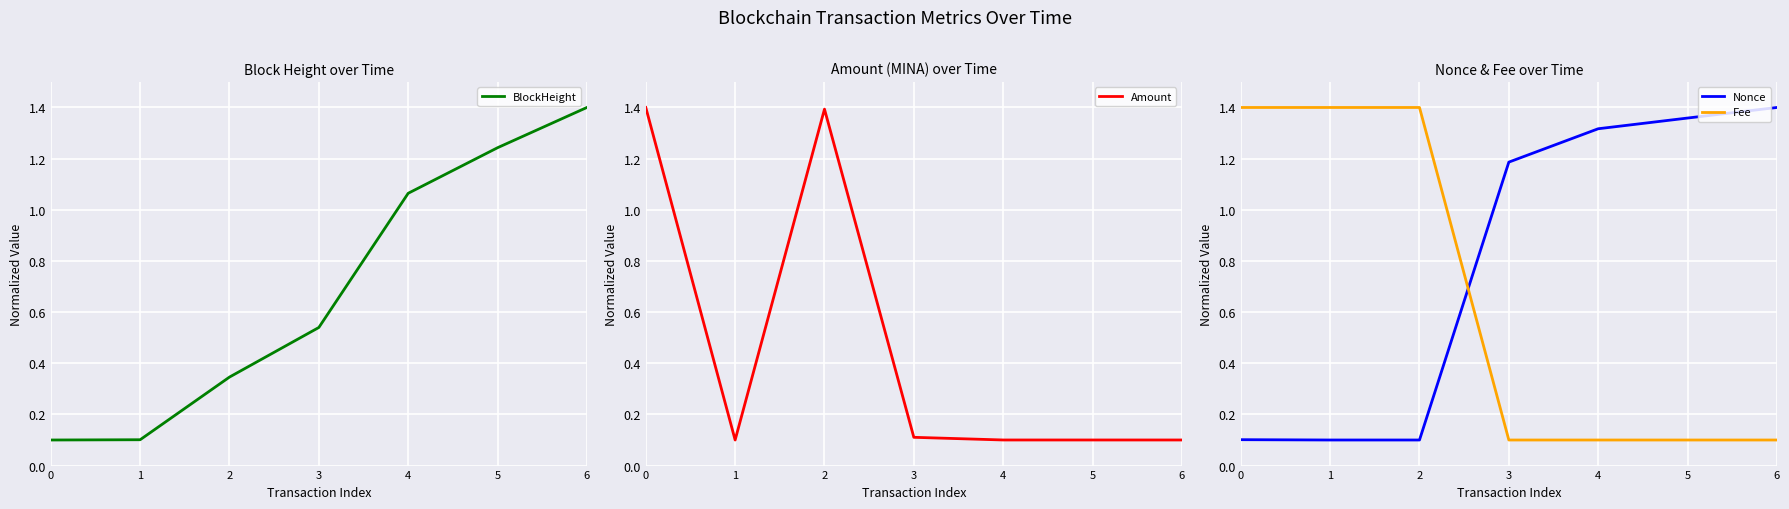

Between which two adjacent categories do Fee and Amount first intersect?

2 and 3